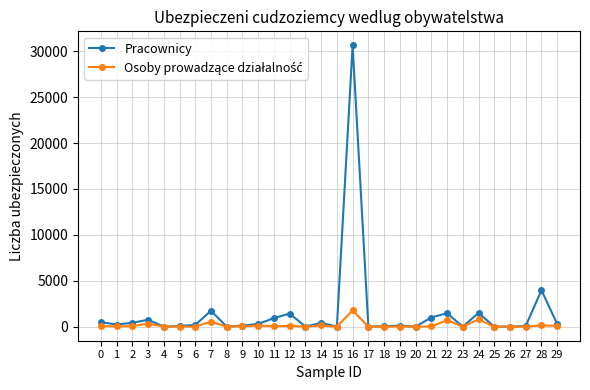

Between 19 and 24, which series saw the biggest shift?

Pracownicy